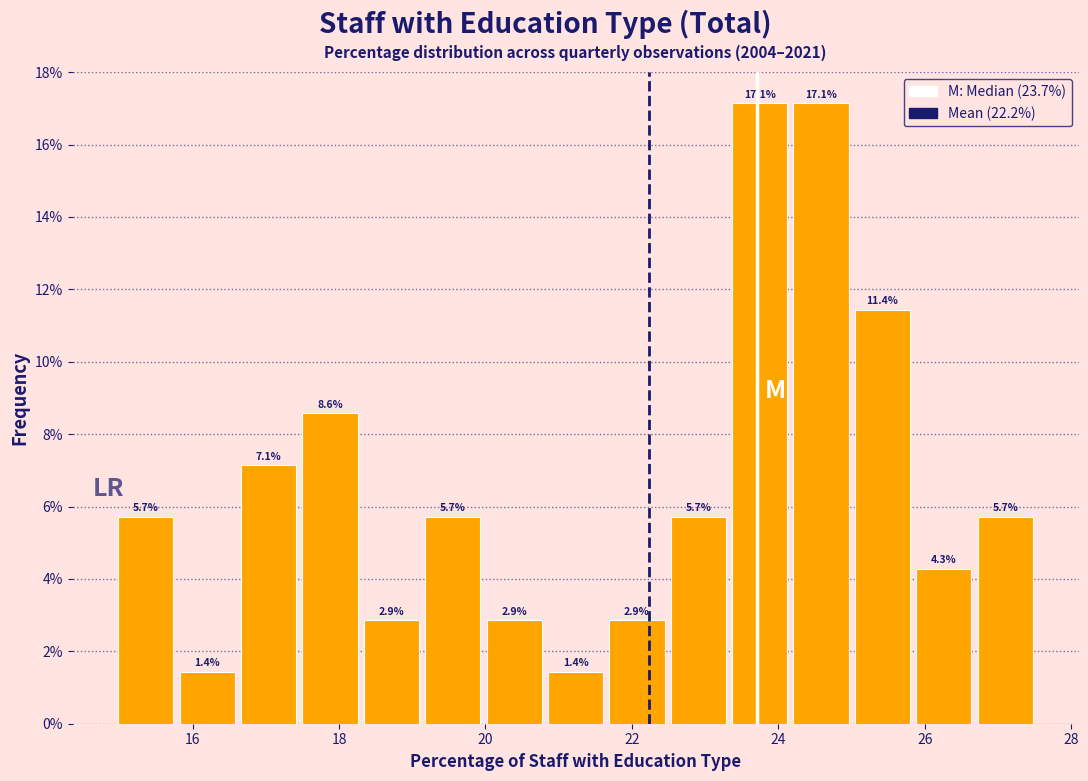

How tall is the bar that spans 15.8 to 16.6 on the x-axis? The bar edges are not printed on the chart, so give them approximately, as read against the axis.

1.4